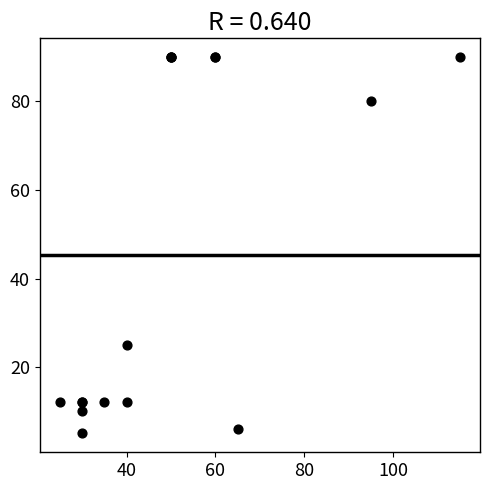

What Y value in the scatter plot is closest to 47?

25